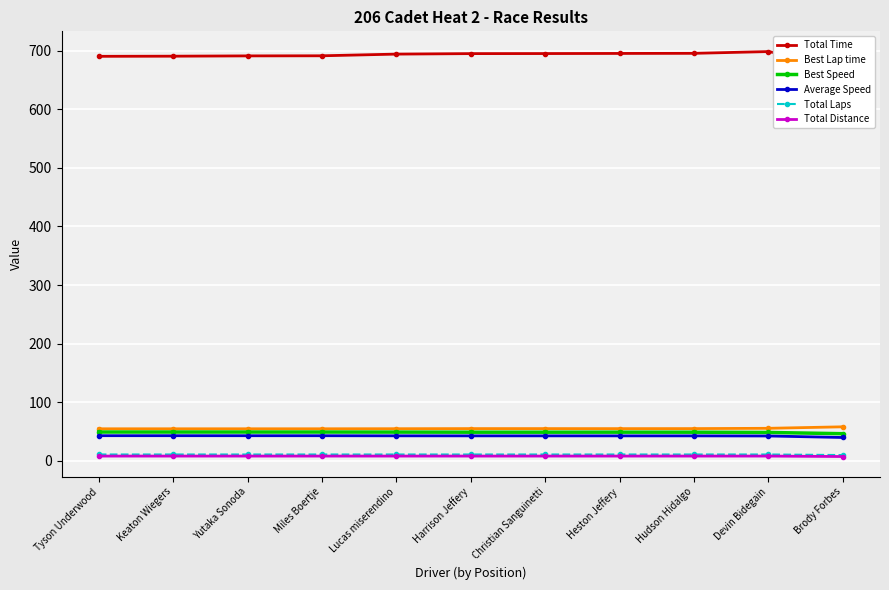

What is the label of the 11th point from the right?

Tyson Underwood